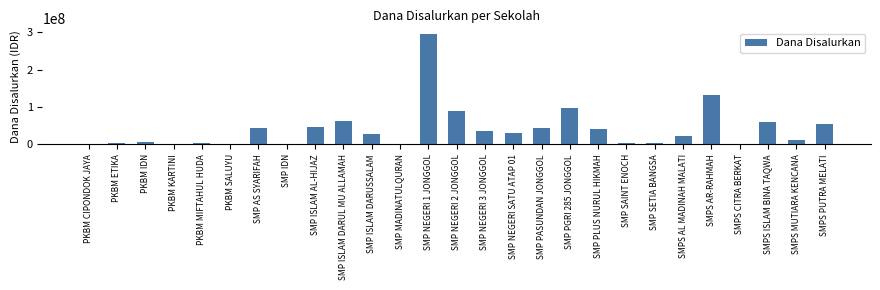

What is the ratio of the value at SMP PLUS NURUL HIKMAH to the value at SMP PGRI 285 JONGGOL?

0.4